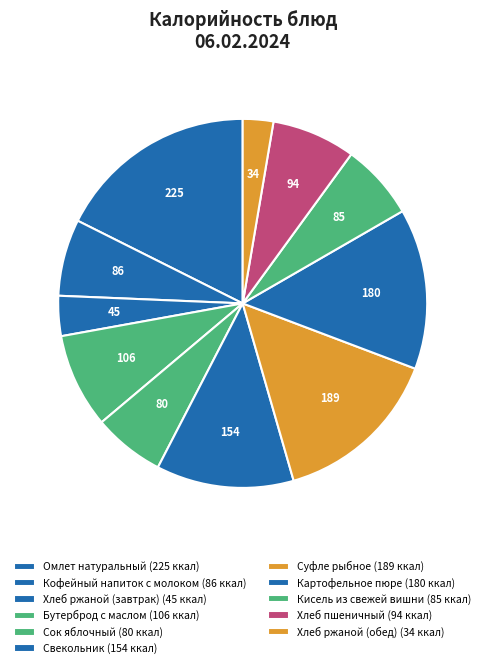

True or false: Хлеб пшеничный accounts for 7% of the total.

True